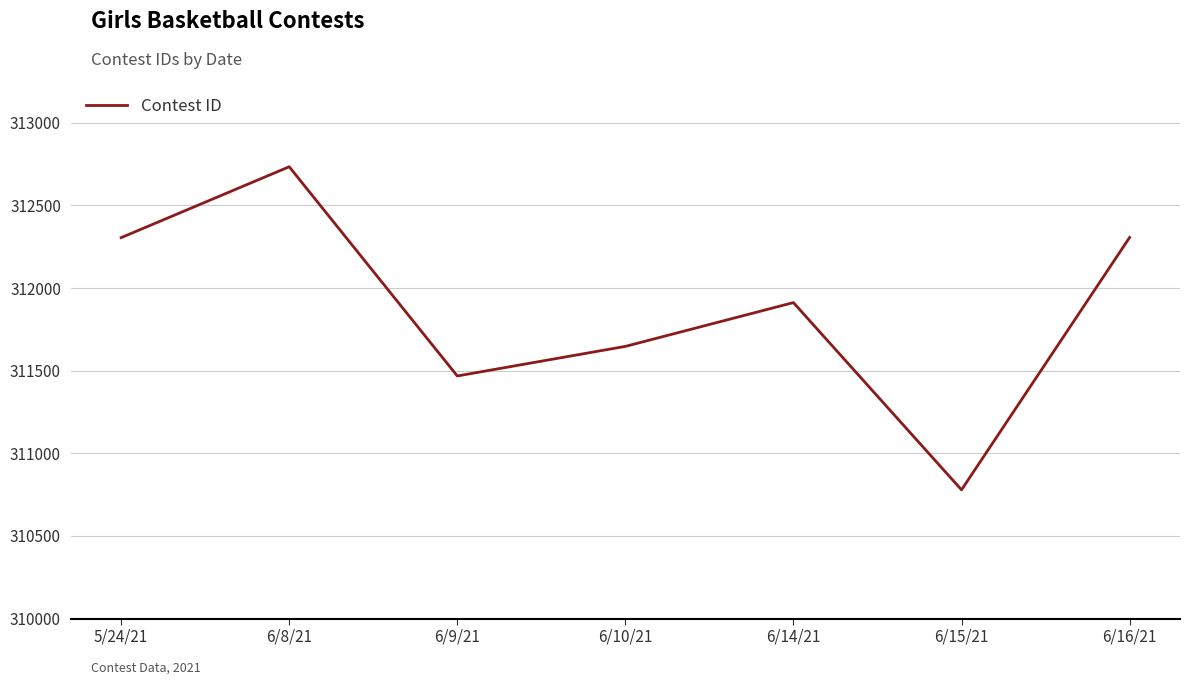

Approximately how many times larger is the value at 6/8/21 compared to 6/9/21?

1.0